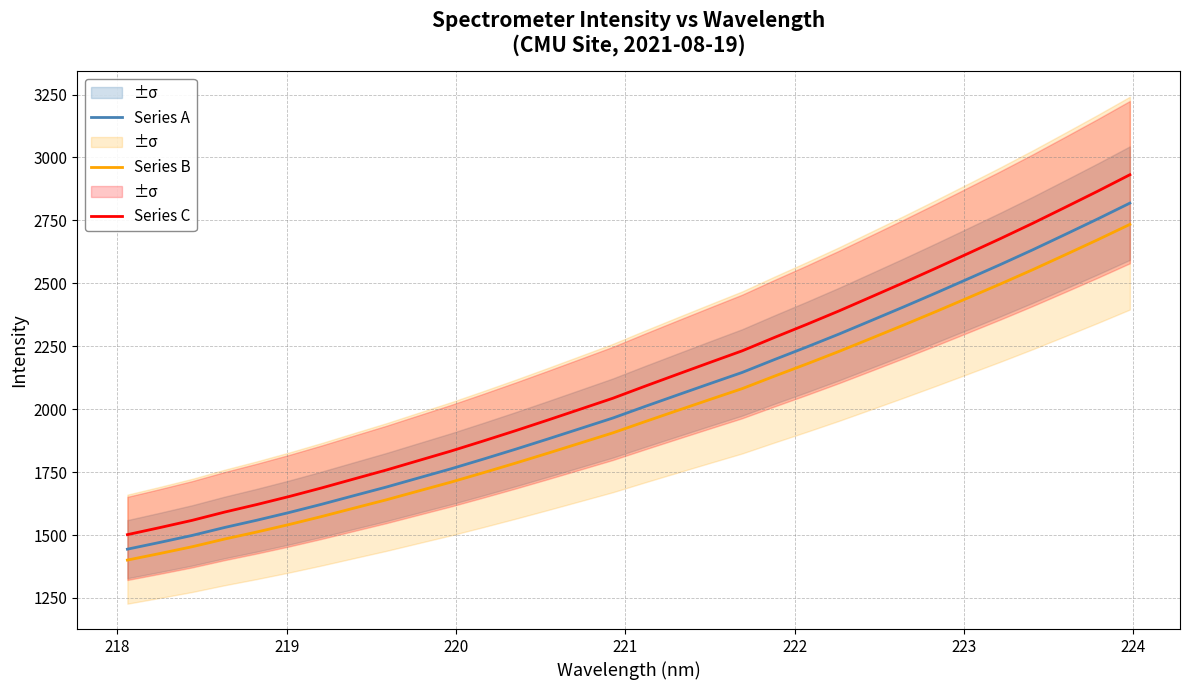

True or false: Series B and Series C intersect in this chart.

False